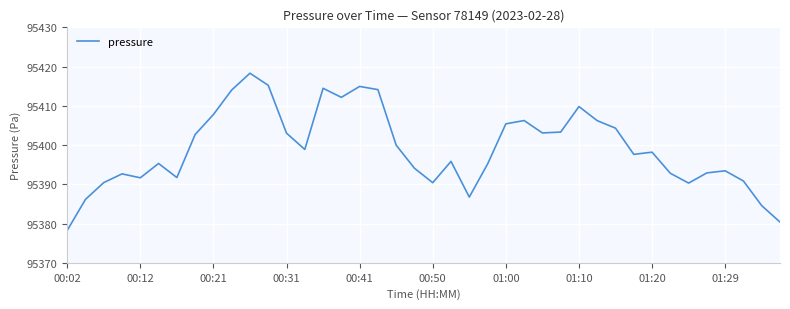

What is the average value?

95399.1